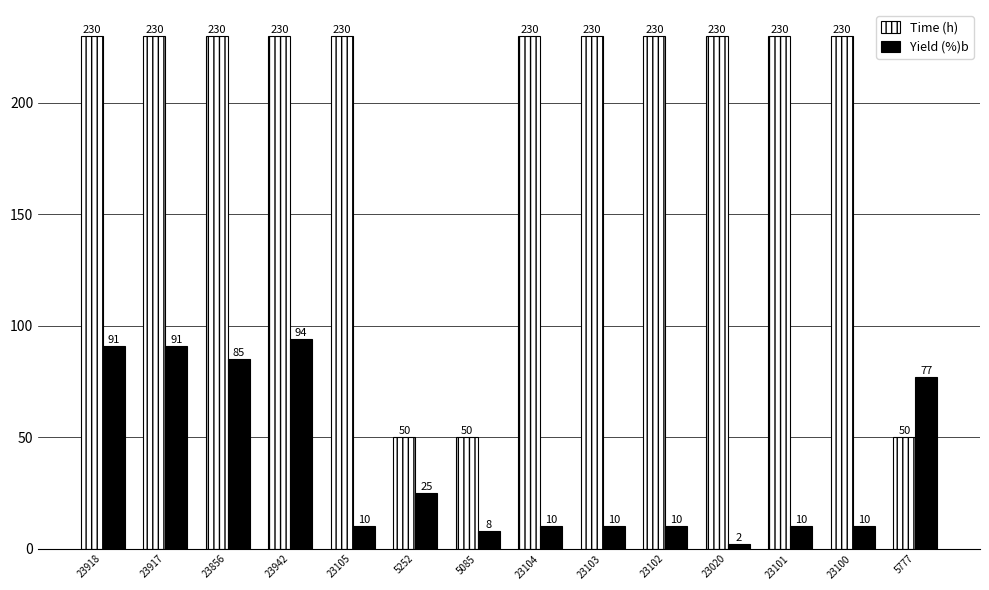

Read the Time (h) value at 5252.

50